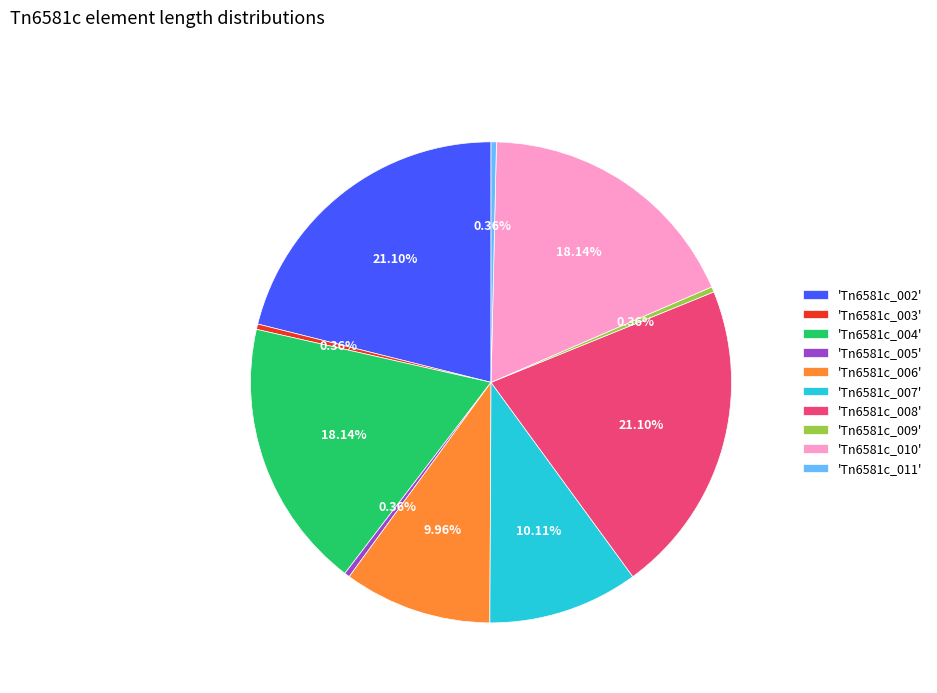

Is there any slice that represents more than half of the pie?

No